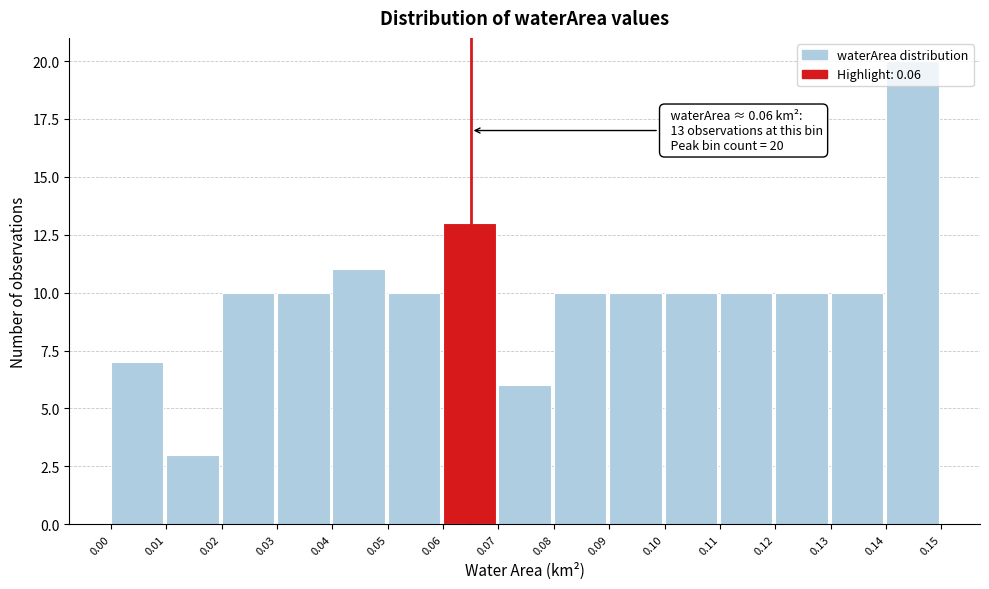

What is the value of the 1st bar from the left?

7